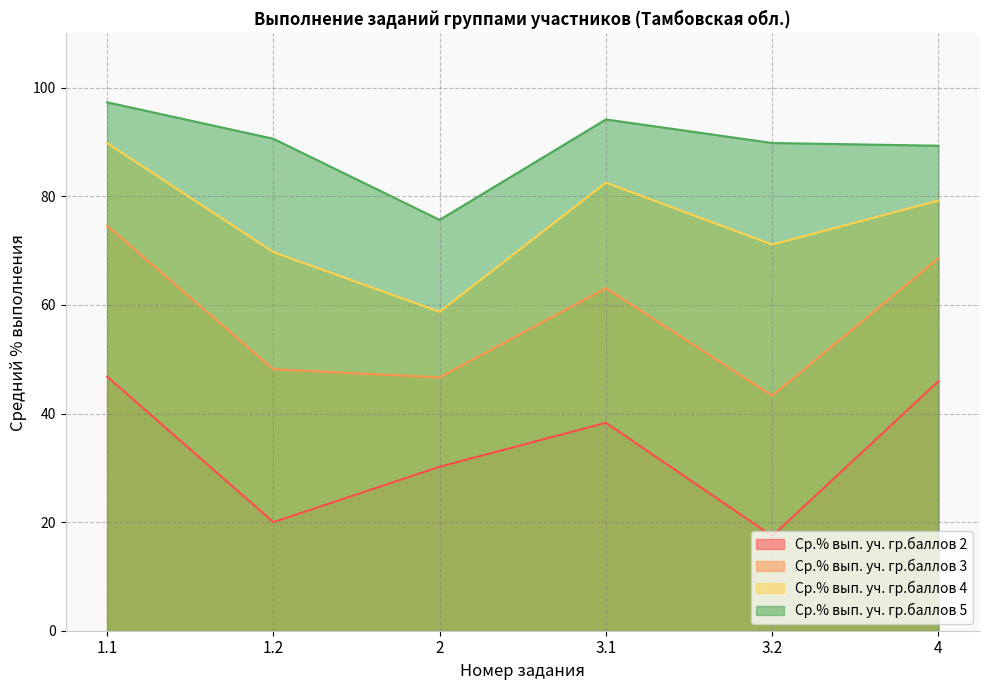

In Ср.% вып. уч. гр.баллов 4, how many points are lower than both neighbors (excluding endpoints)?

2